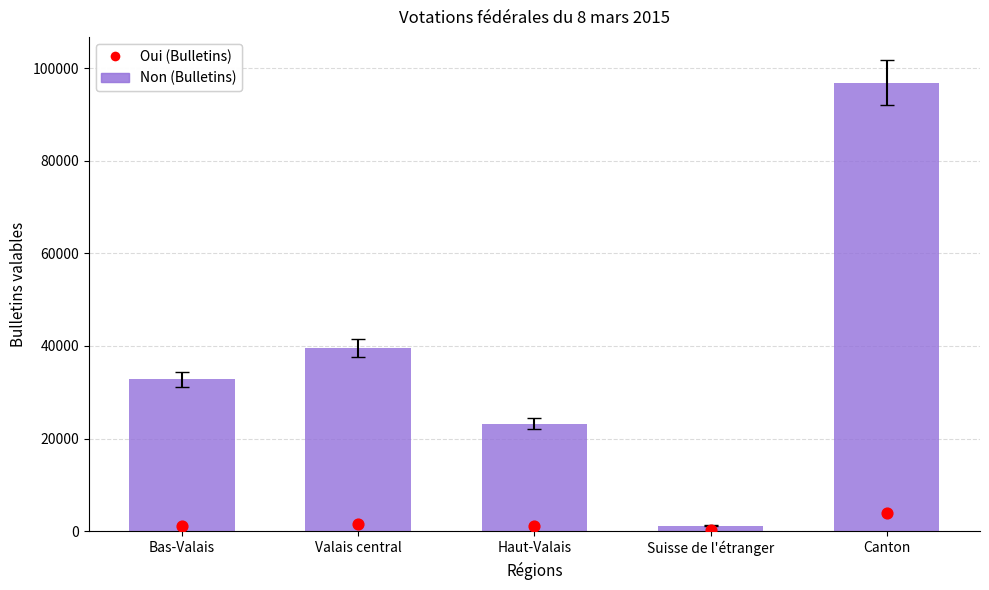

Is the value of Non (Bulletins) at Suisse de l'étranger greater than the value of Oui (Bulletins) at Haut-Valais?

Yes